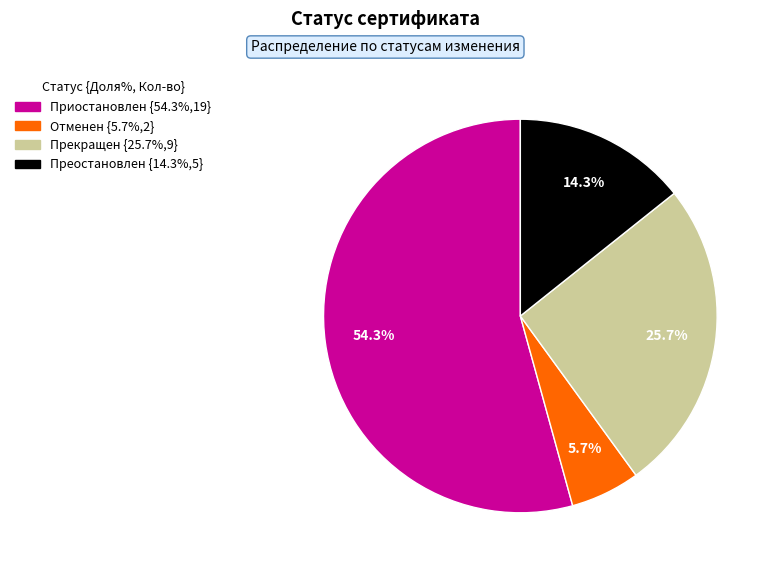

Is there a majority slice in this chart?

Yes